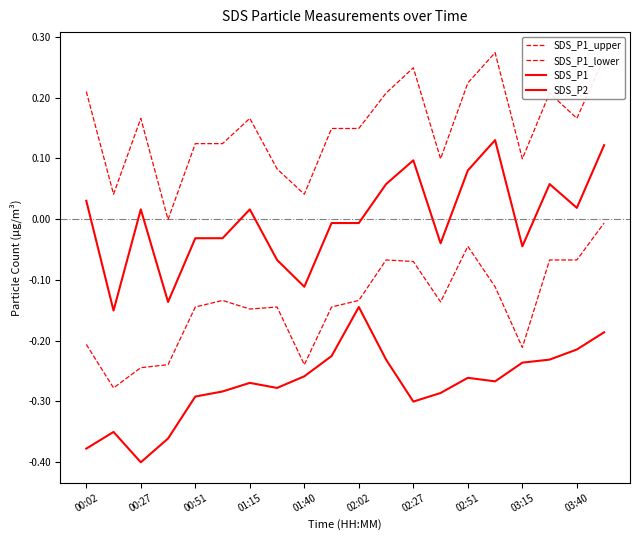

How many interior local valleys does the SDS_P1_lower series have?

5